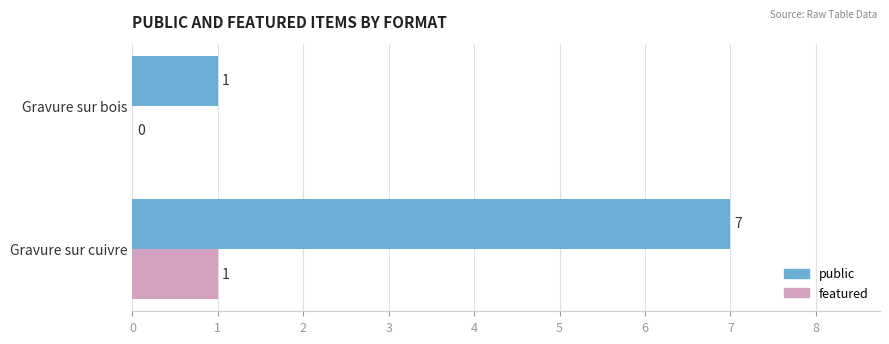

What is the sum of the public values at Gravure sur bois and Gravure sur cuivre?

8